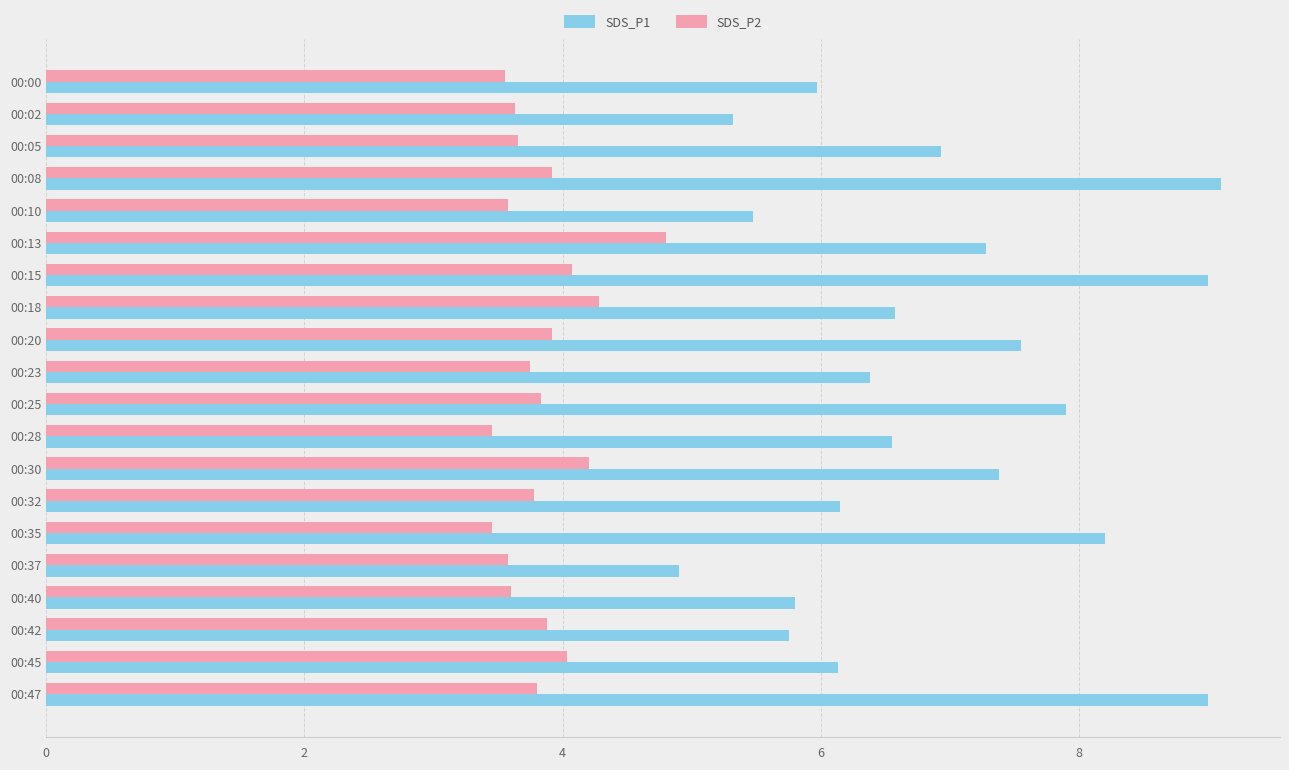

Is it true that SDS_P2 equals 5.1 at 00:25?

False